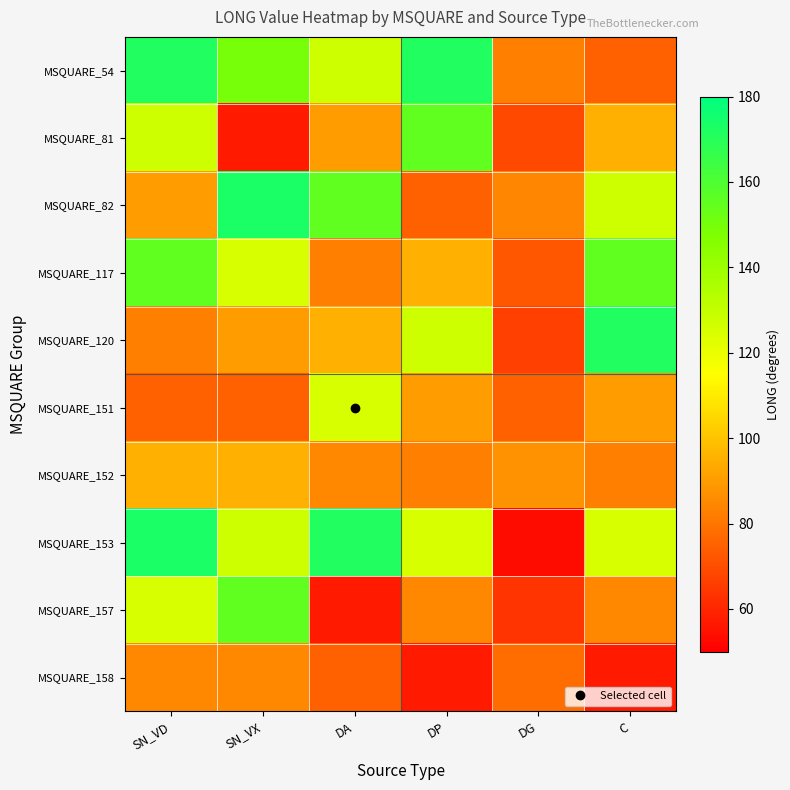

Reading left to right, transcribe all the data shown in this chart.

MSQUARE_54: SN_VD=171.5	SN_VX=149.8	DA=127.5	DP=171.5	DG=82.8	C=75.2
MSQUARE_81: SN_VD=127.5	SN_VX=56.7	DA=89.8	DP=155.4	DG=68.4	C=94.8
MSQUARE_82: SN_VD=89.8	SN_VX=173.2	DA=155.4	DP=75.2	DG=84.5	C=127.5
MSQUARE_117: SN_VD=155.4	SN_VX=124.7	DA=82.8	DP=94.8	DG=72.2	C=155.4
MSQUARE_120: SN_VD=82.8	SN_VX=89.8	DA=94.8	DP=127.5	DG=66.6	C=171.5
MSQUARE_151: SN_VD=75.2	SN_VX=75.2	DA=124.7	DP=89.8	DG=74.8	C=89.8
MSQUARE_152: SN_VD=94.8	SN_VX=94.8	DA=84.7	DP=82.8	DG=87.5	C=82.8
MSQUARE_153: SN_VD=173.2	SN_VX=127.5	DA=171.5	DP=124.7	DG=53.3	C=124.7
MSQUARE_157: SN_VD=124.7	SN_VX=155.4	DA=56.7	DP=84.7	DG=63.3	C=84.7
MSQUARE_158: SN_VD=84.7	SN_VX=84.7	DA=75.2	DP=56.7	DG=77.8	C=56.7